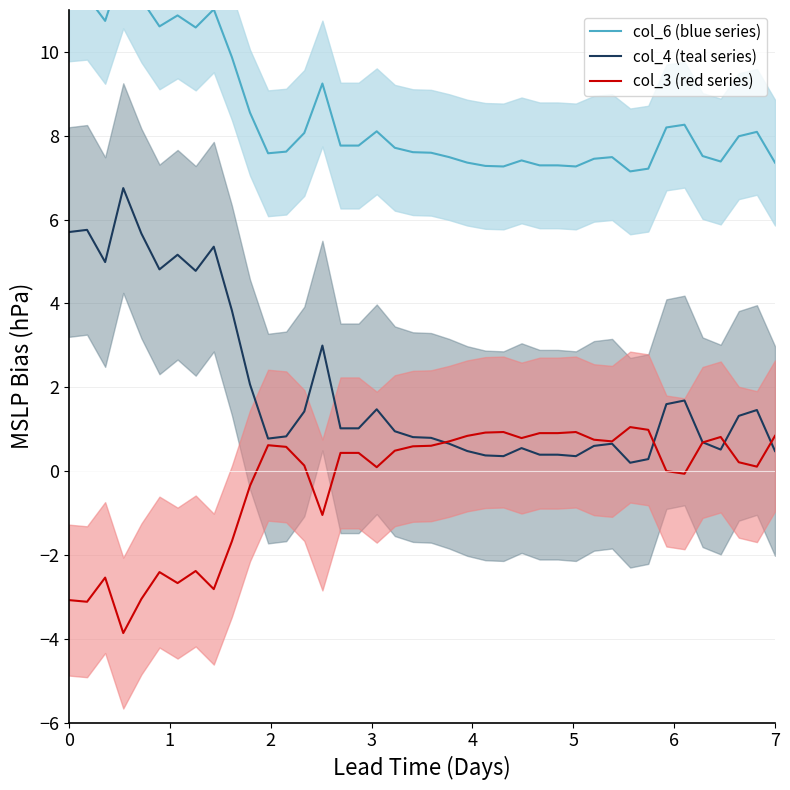

What is the value of the col_6 (blue series) point at the 38th from the left?

8.0